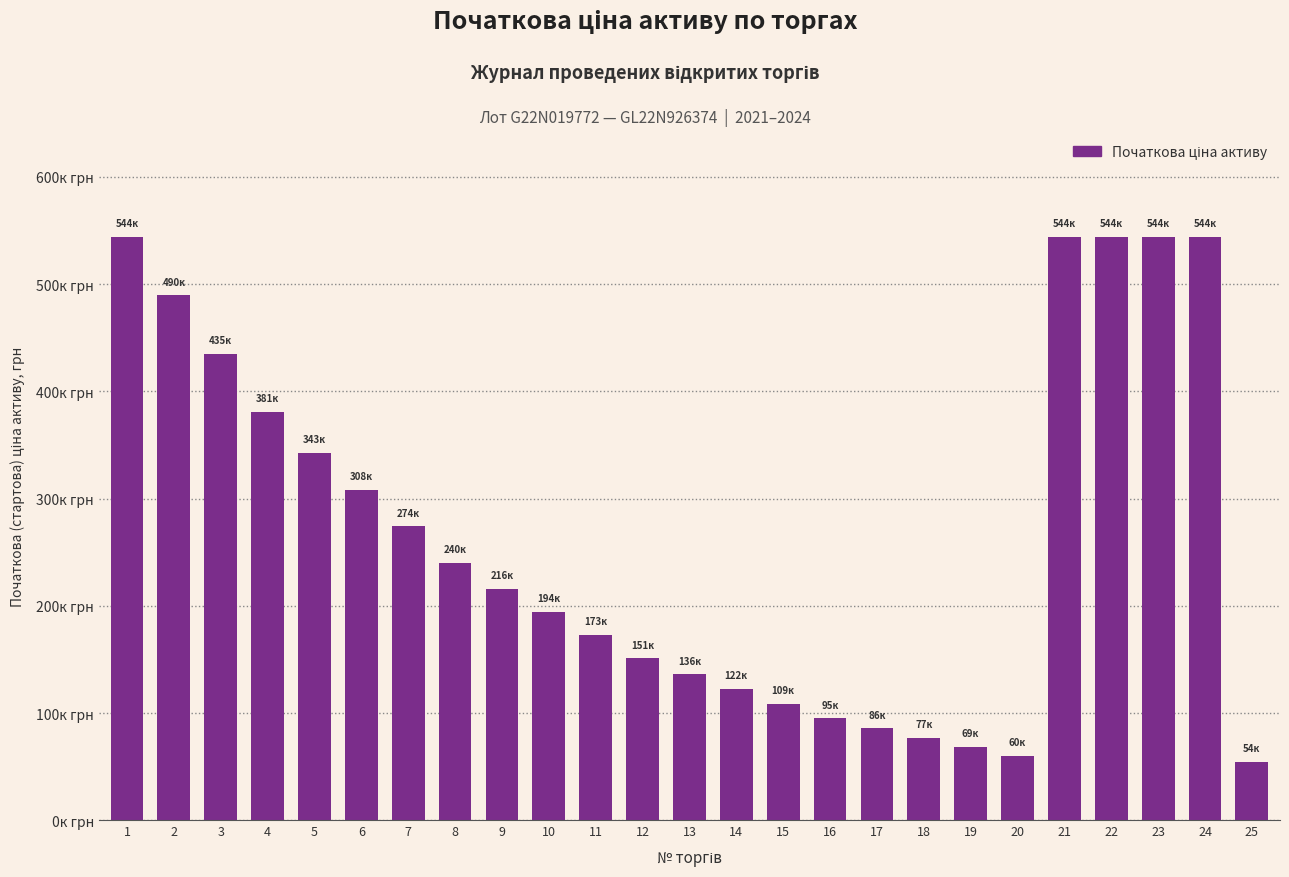

What is the difference between the values at 6 and 2?

181159.9